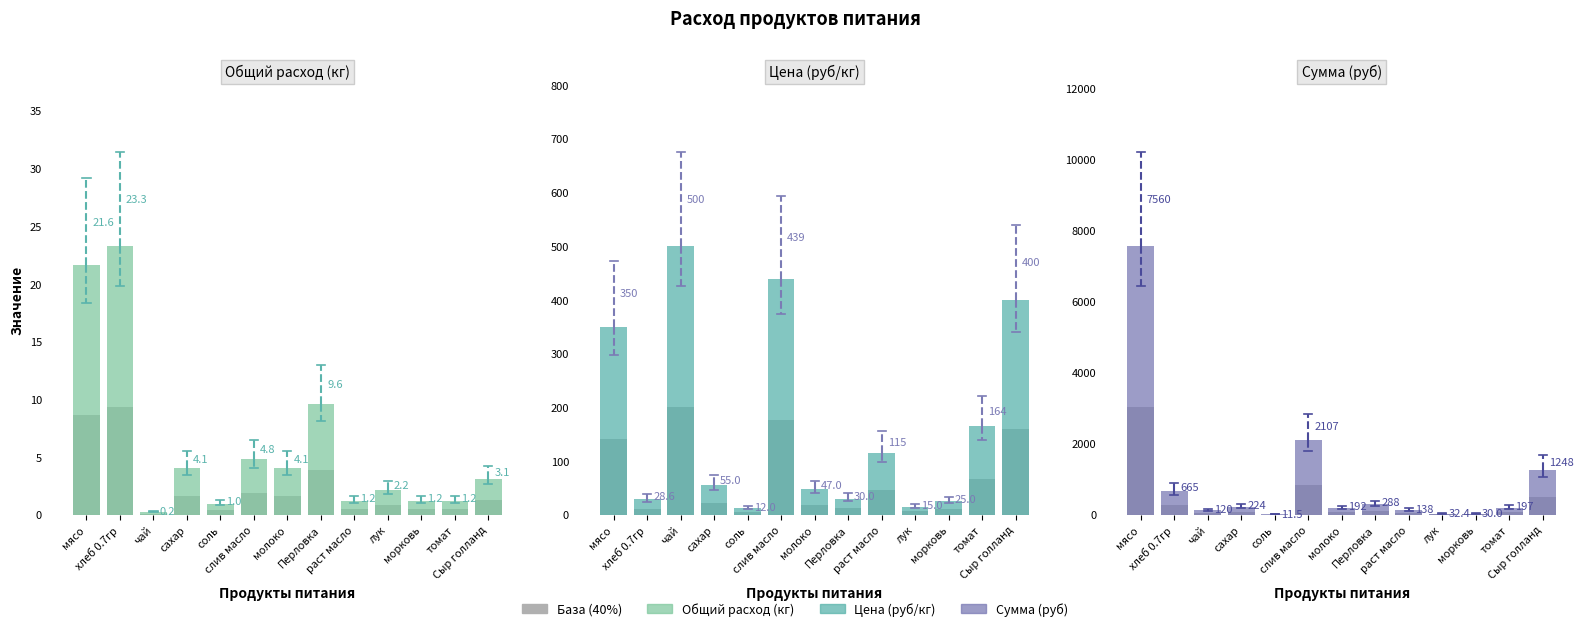

How many categories are shown in the chart?

13